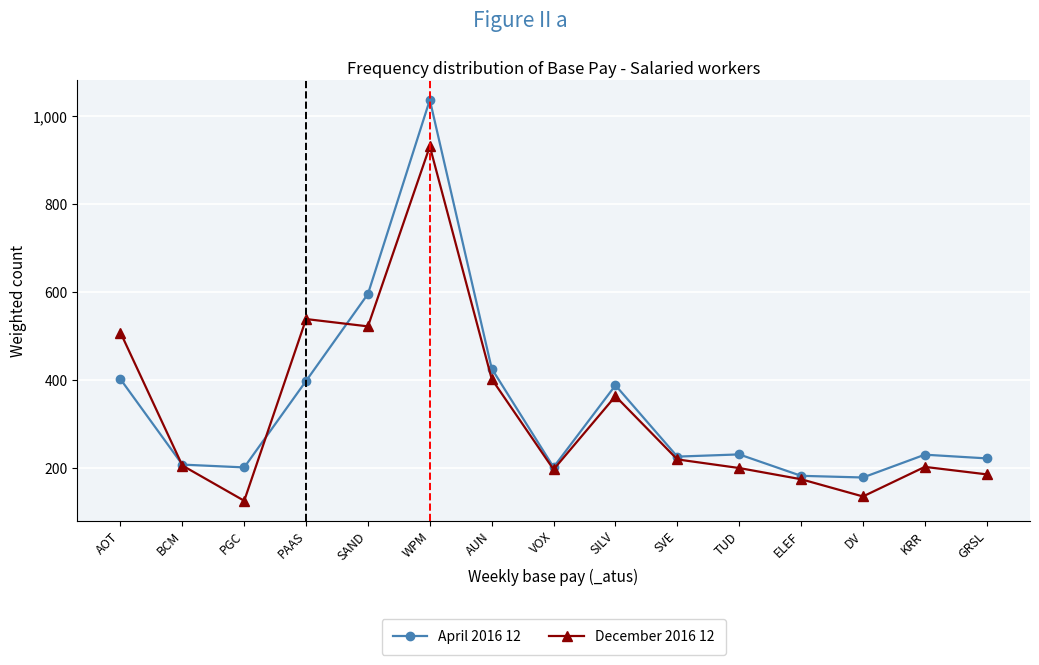

At which category does December 2016 12 reach its first local peak?

PAAS